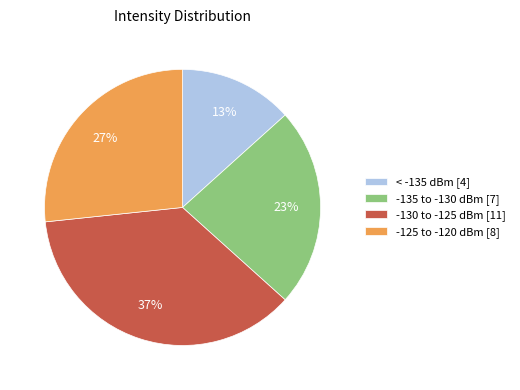

Is there a majority slice in this chart?

No